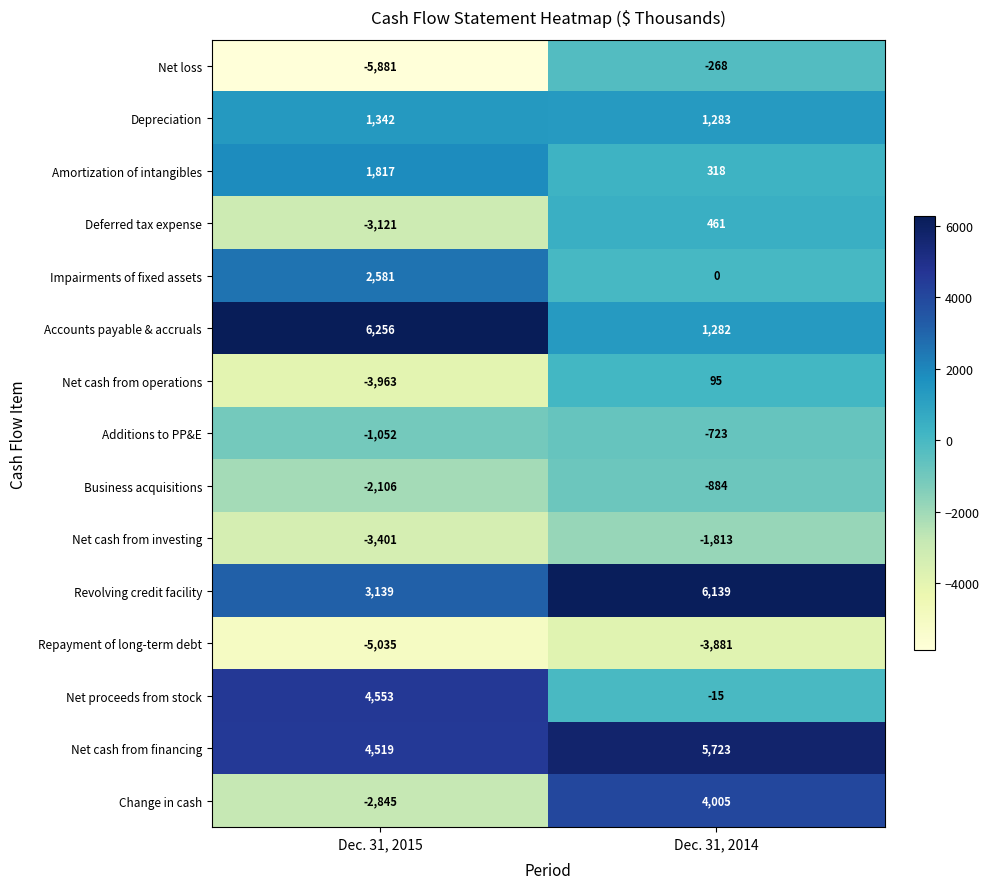

Rank the series by their maximum value, from lowest to highest.

Repayment of long-term debt, Net cash from investing, Business acquisitions, Additions to PP&E, Net loss, Net cash from operations, Deferred tax expense, Depreciation, Amortization of intangibles, Impairments of fixed assets, Change in cash, Net proceeds from stock, Net cash from financing, Revolving credit facility, Accounts payable & accruals